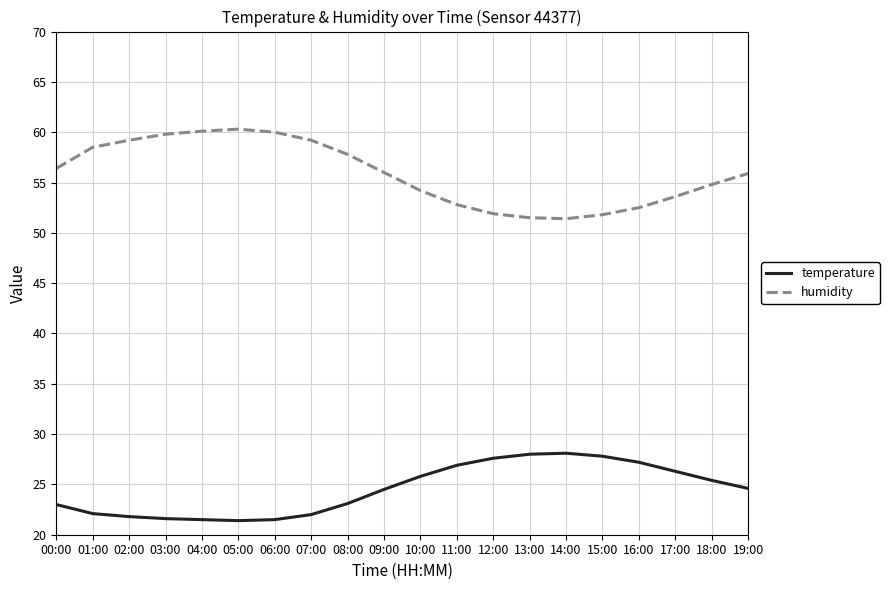

In temperature, how many points are lower than both neighbors (excluding endpoints)?

1